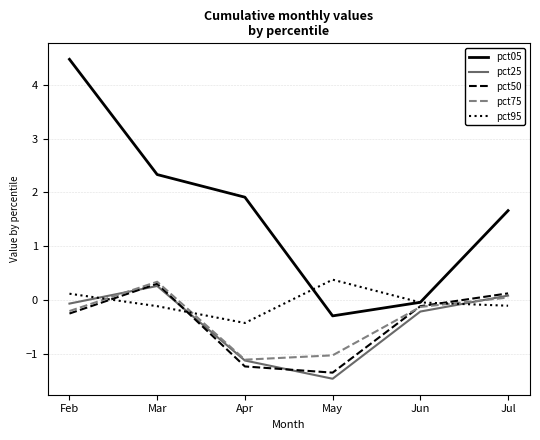

What is the highest value of the pct05 series?

4.5